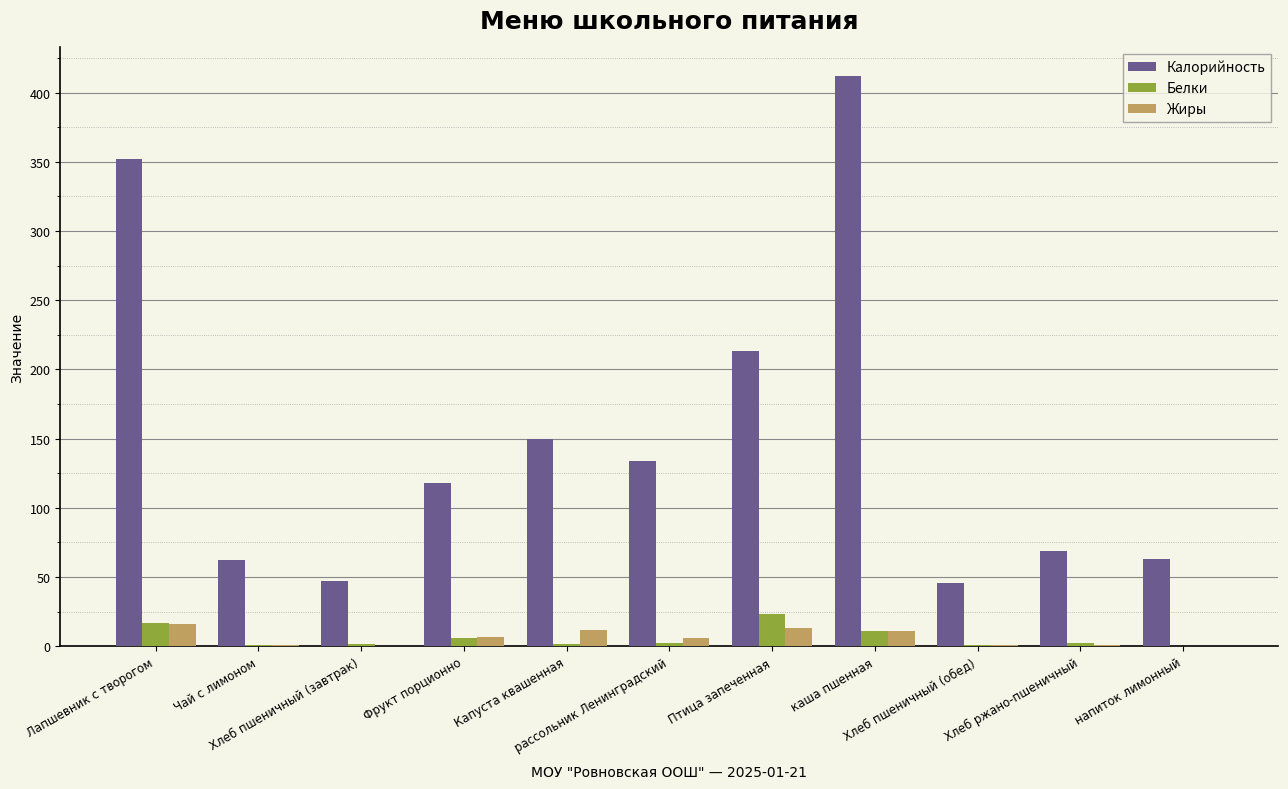

Are the bars horizontal?

No